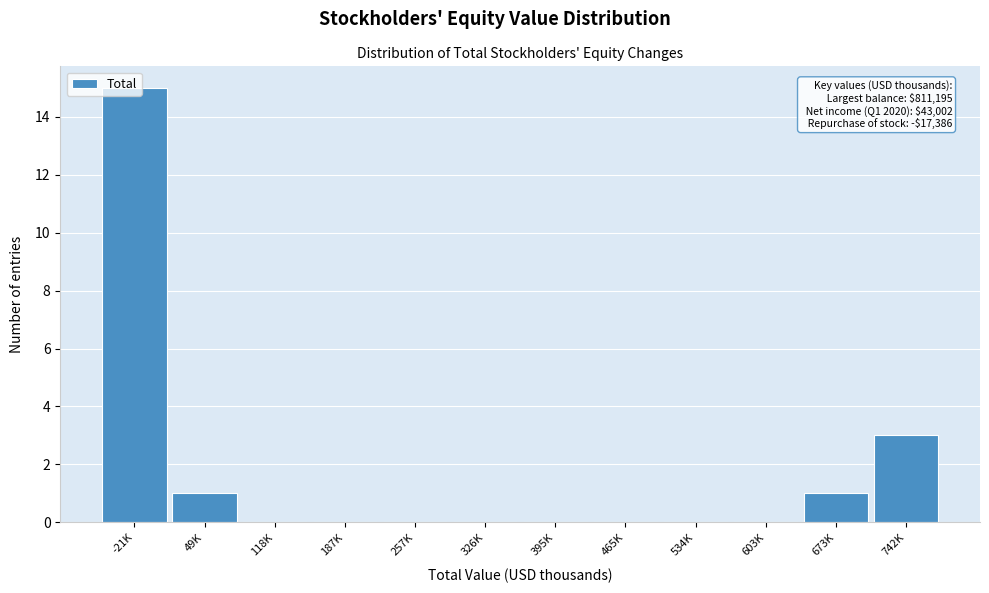

What is the sum of all values?

20